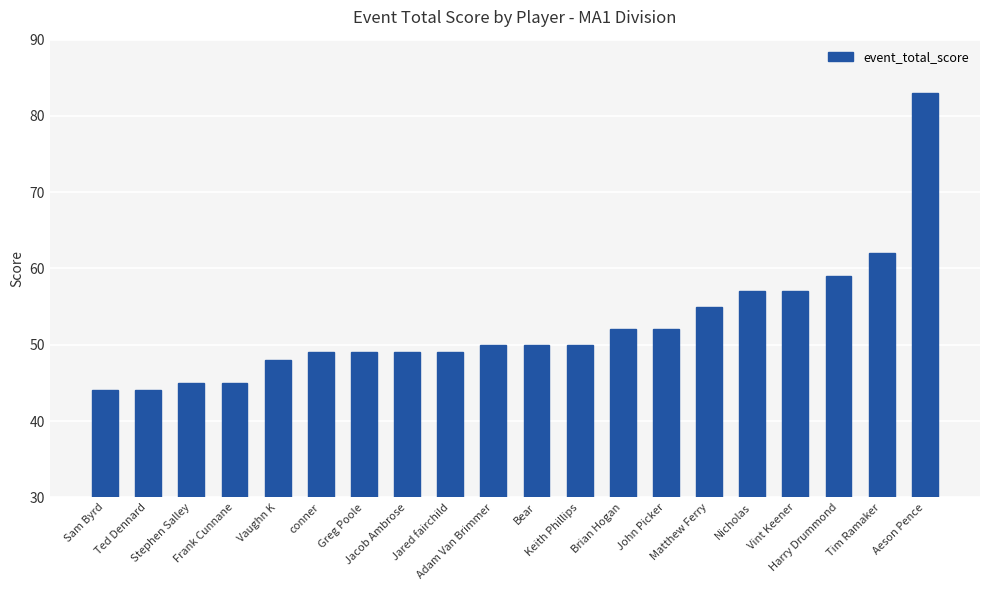

What is the label of the 8th bar from the right?

Brian Hogan